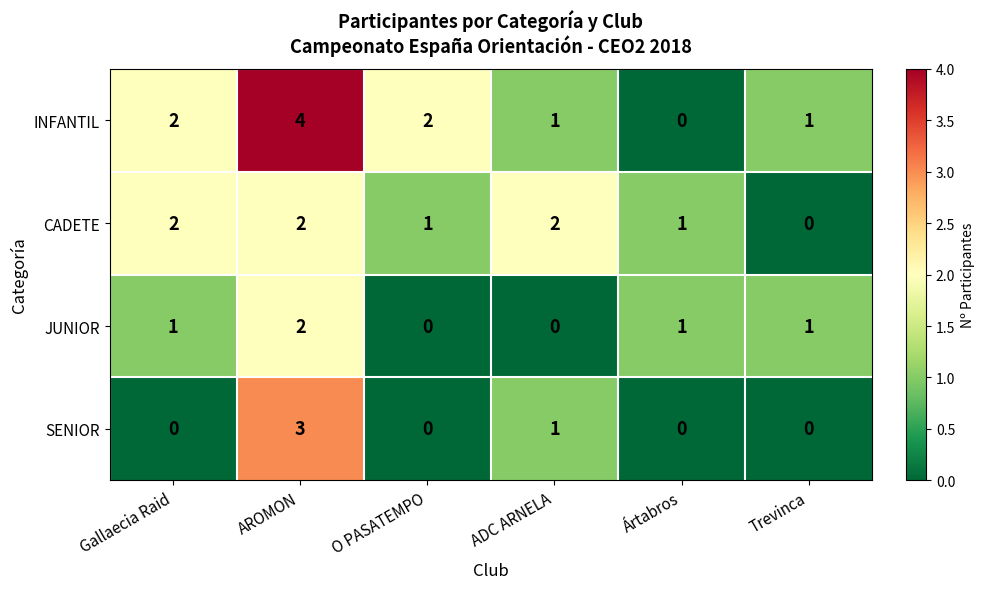

Rank the series by their average value, from lowest to highest.

SENIOR, JUNIOR, CADETE, INFANTIL